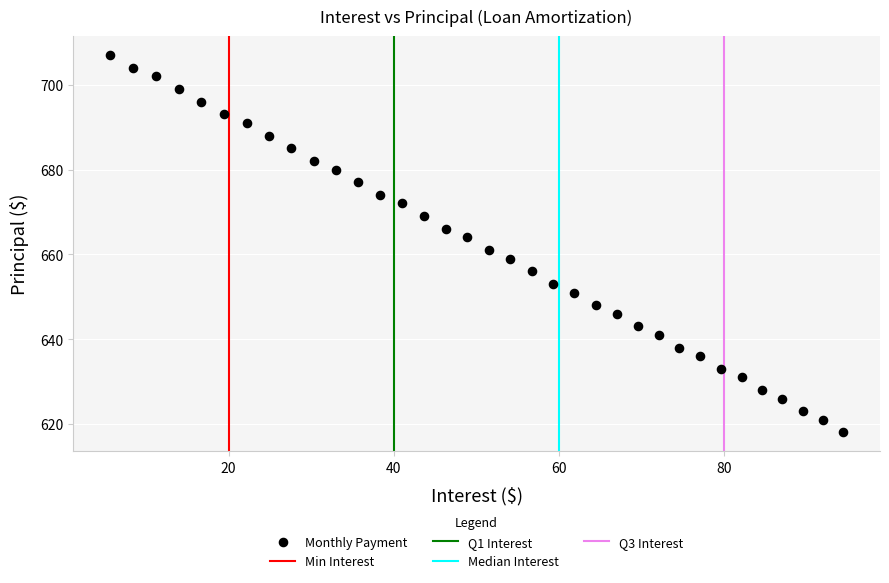

What Y value in the scatter plot is closest to 662?

661